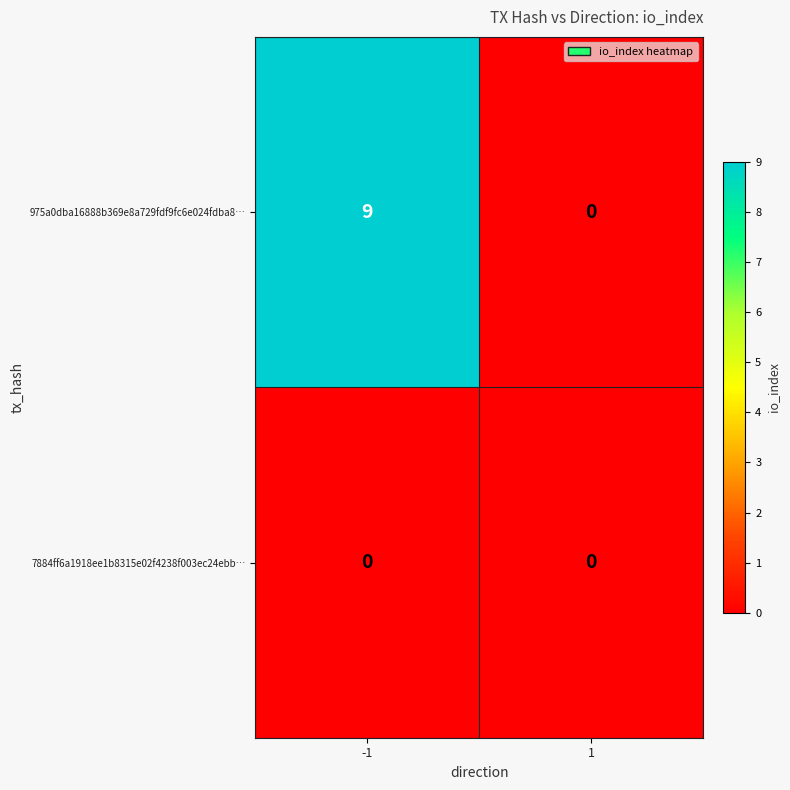

List the series in order of their overall mean, highest first.

975a0dba16888b369e8a729fdf9fc6e024fdba8…, 7884ff6a1918ee1b8315e02f4238f003ec24ebb…